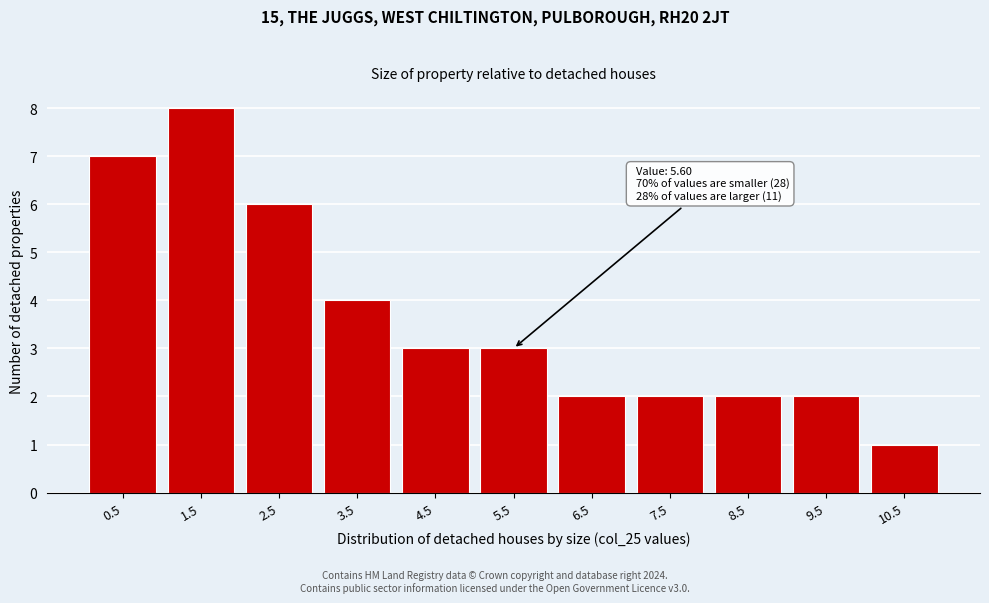

Reading right to left, list all the values displayed in this chart.

1	2	2	2	2	3	3	4	6	8	7